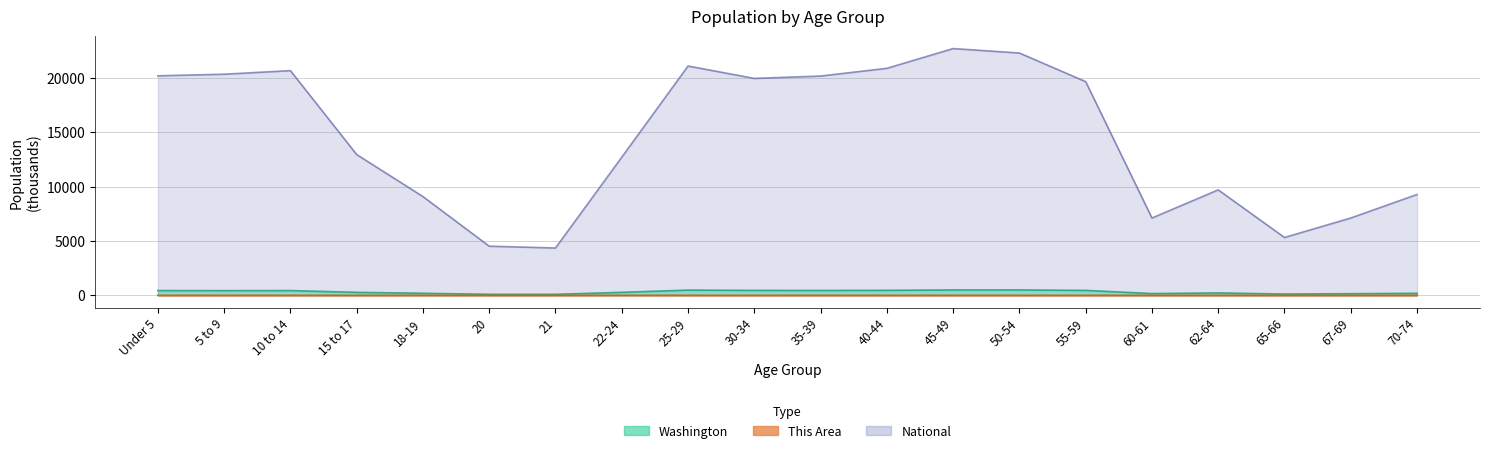

True or false: Washington has more than 2 interior local peaks.

True